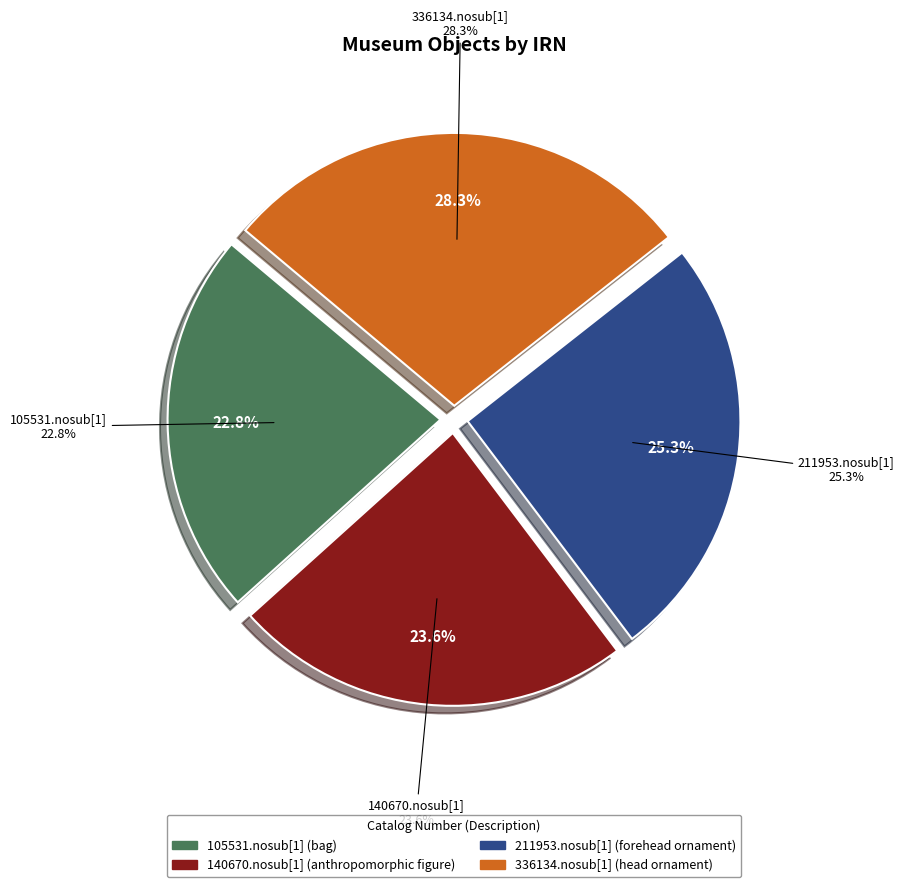

Is 105531.nosub[1] the majority of the pie?

No